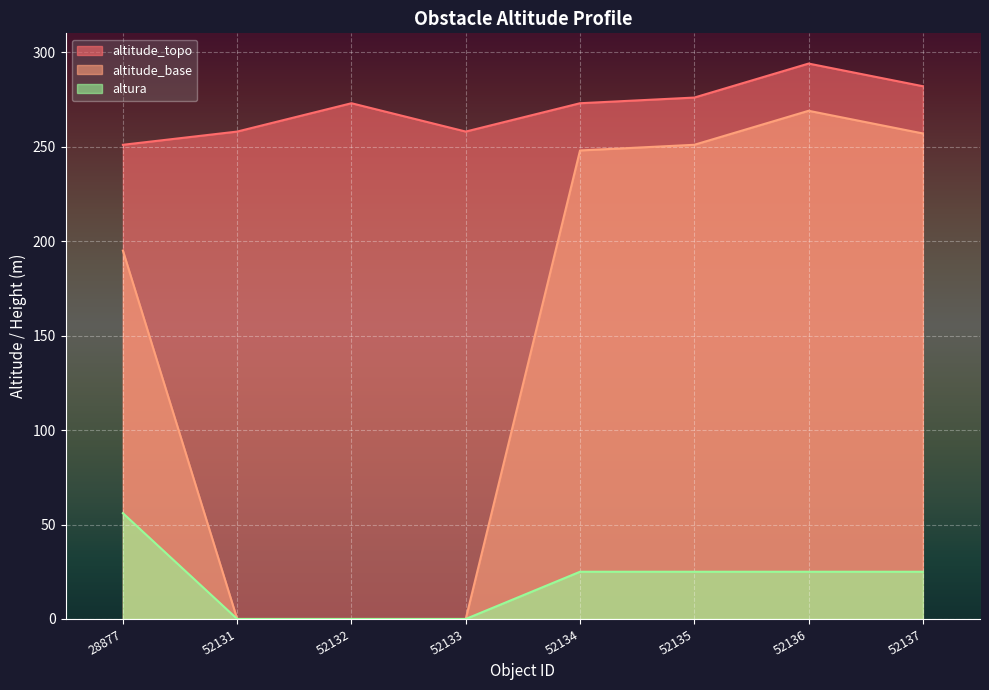

Is it true that altura equals 25 at 52137?

True